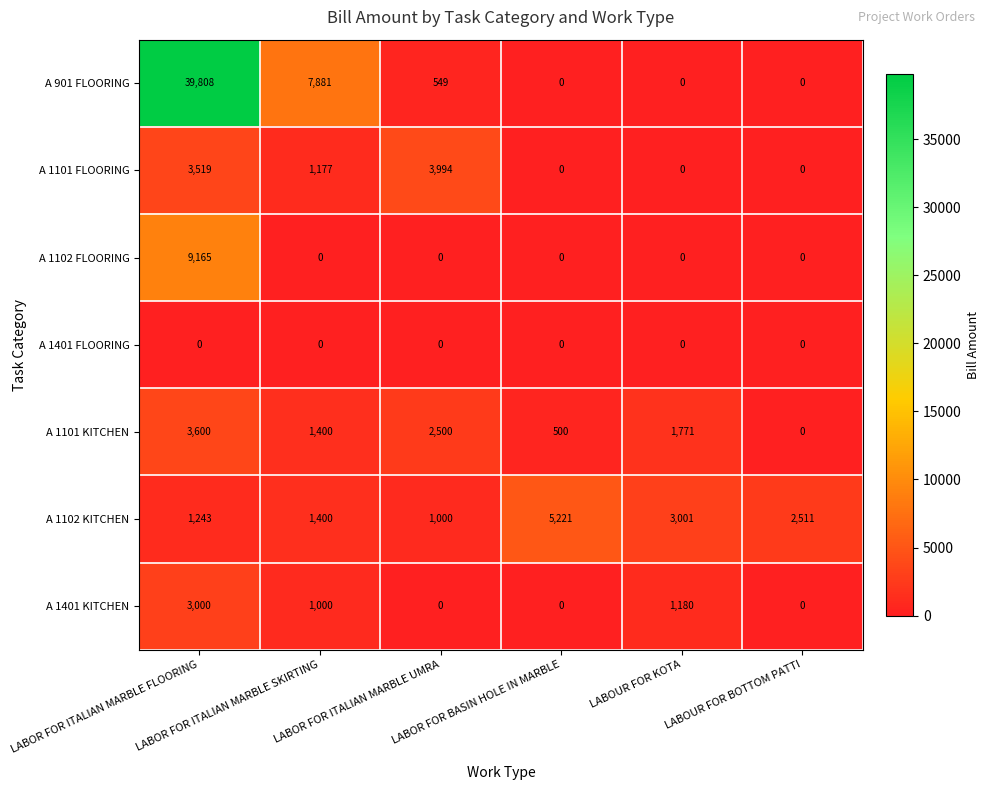

At which category does the chart reach its peak across all series?

LABOR FOR ITALIAN MARBLE FLOORING